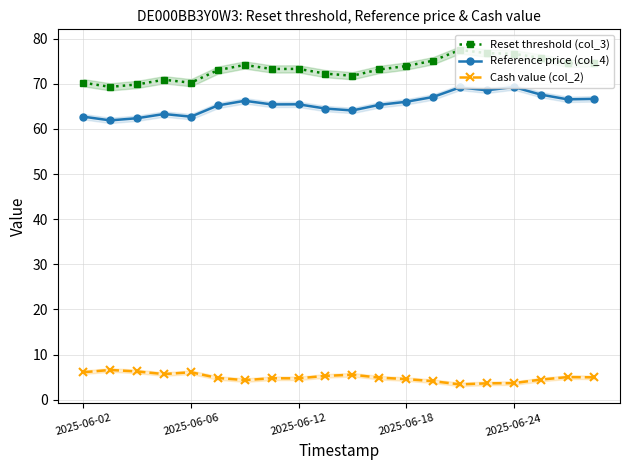

True or false: Cash value (col_2) and Reset threshold (col_3) intersect in this chart.

False